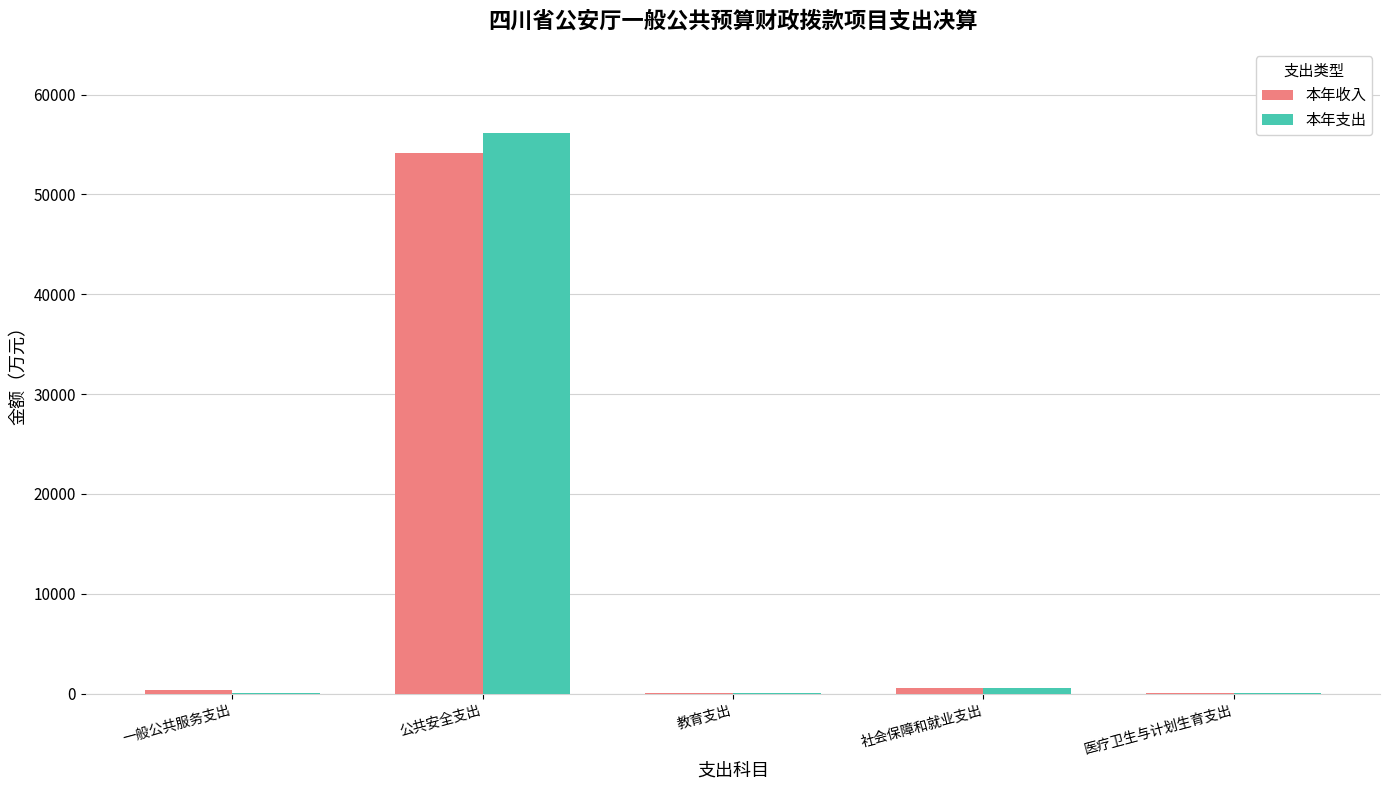

At which category is the sum across all series the highest?

公共安全支出